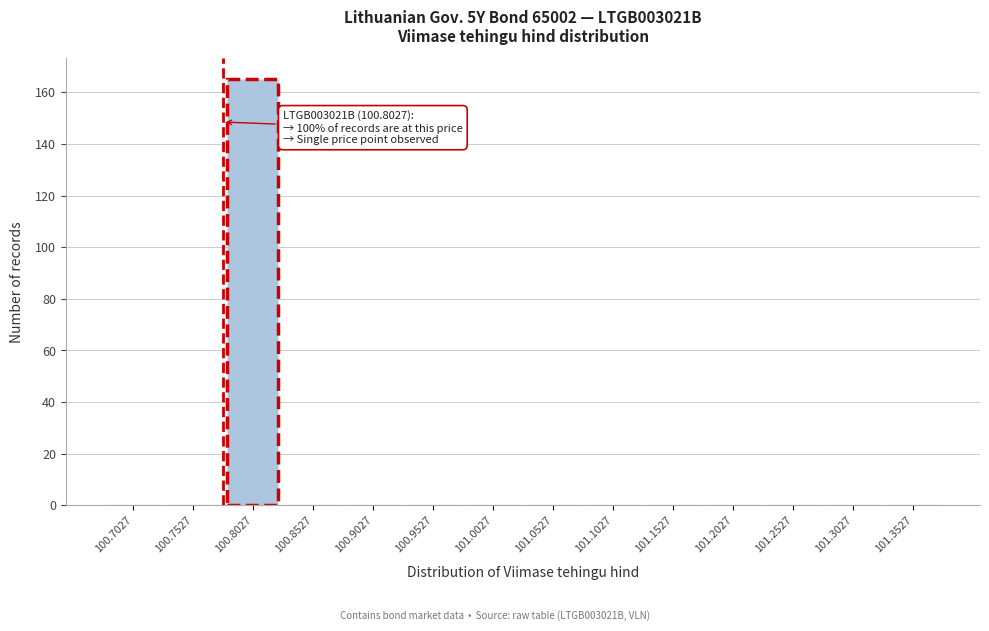

Reading right to left, list all the values displayed in this chart.

101.3527=0	101.3027=0	101.2527=0	101.2027=0	101.1527=0	101.1027=0	101.0527=0	101.0027=0	100.9527=0	100.9027=0	100.8527=0	100.8027=165	100.7527=0	100.7027=0